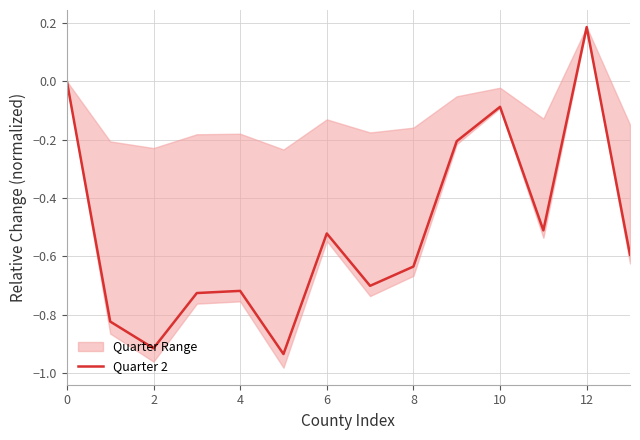

How many points are lower than both their immediate neighbors (excluding endpoints)?

4